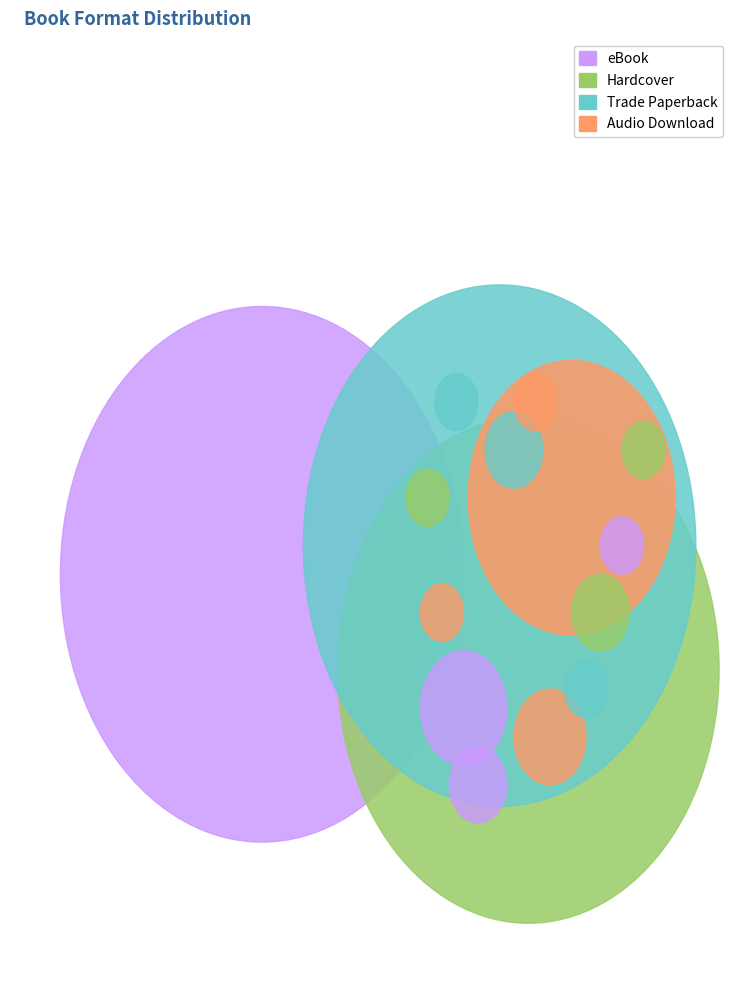

How many slices are in this pie chart?

4